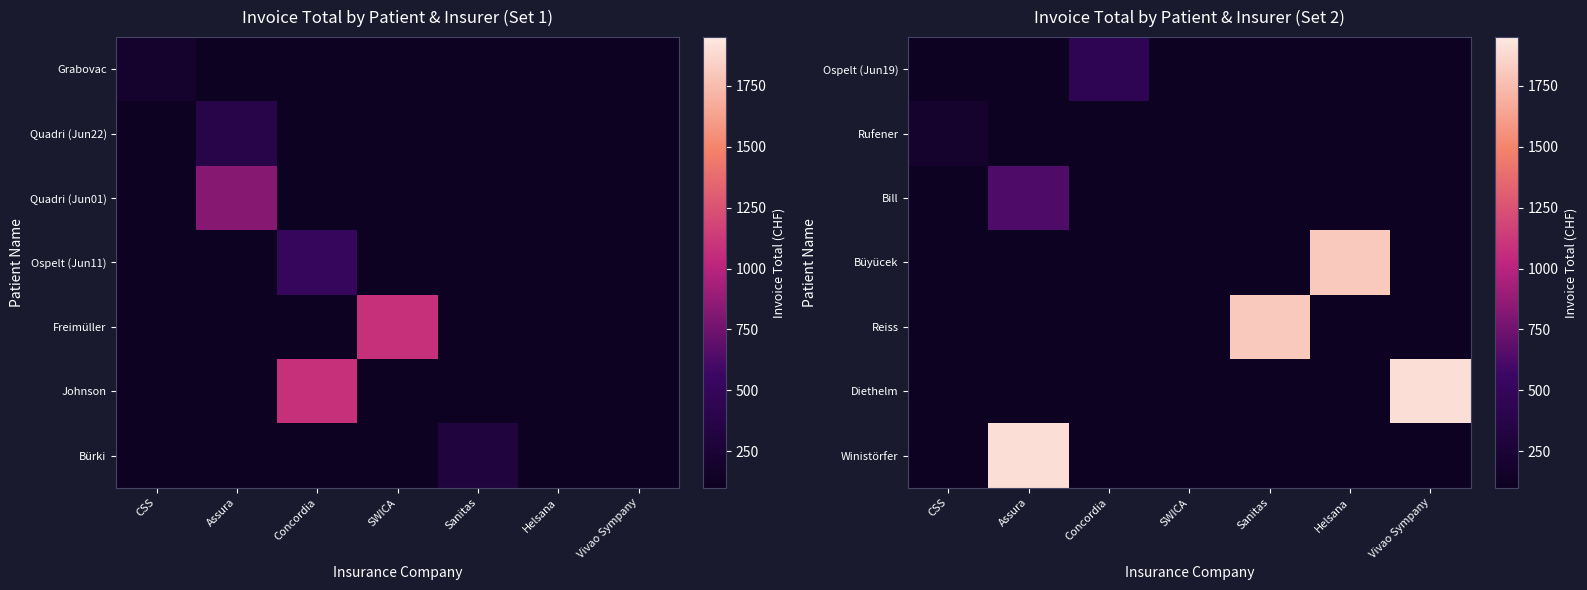

Count the number of categories in the chart.

7